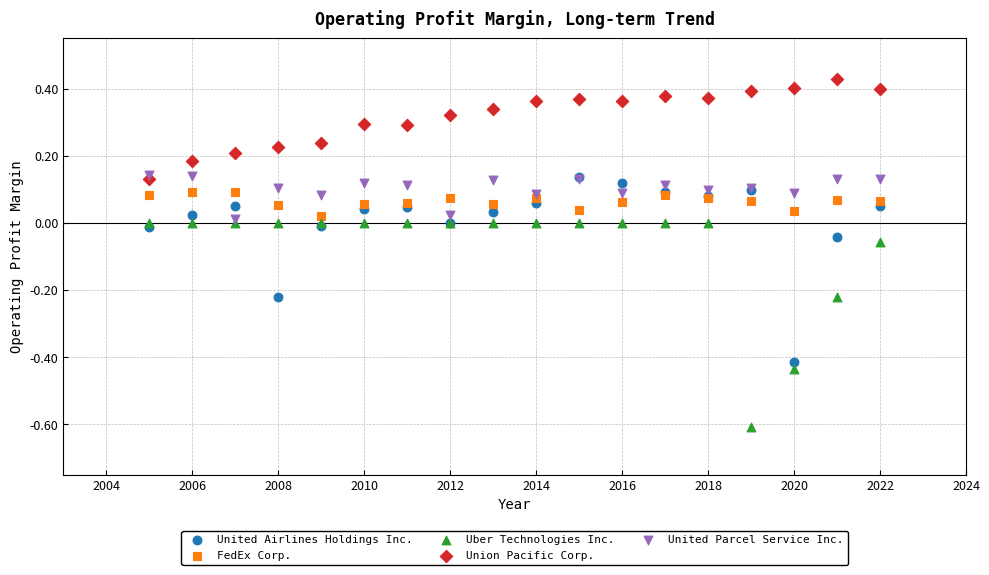

Which series has the widest spread of Y values?

Uber Technologies Inc.